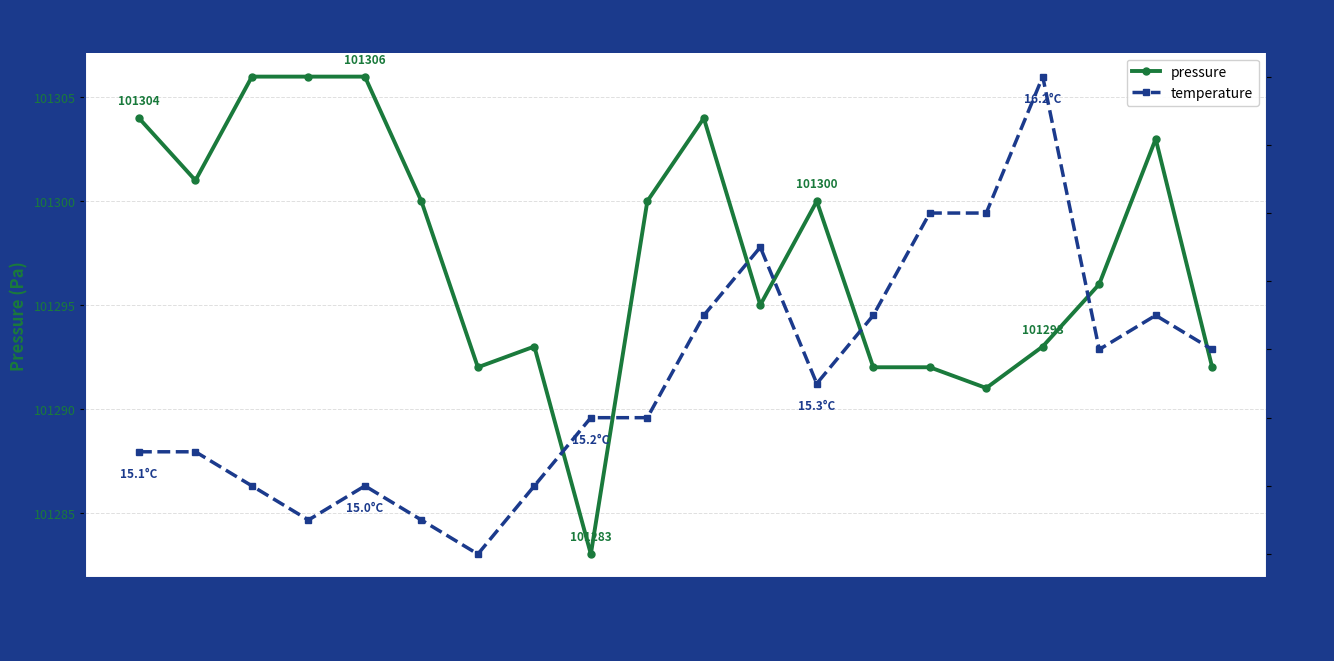

True or false: temperature and pressure cross at least once.

False